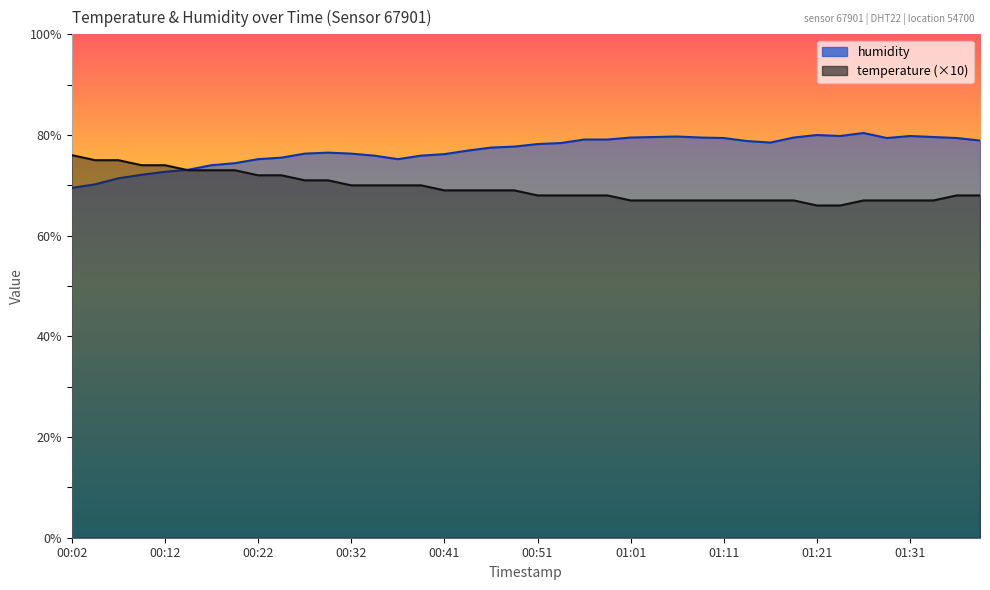

Reading left to right, list all the values displayed in this chart.

temperature: 76.0	75.0	75.0	74.0	74.0	73.0	73.0	73.0	72.0	72.0	71.0	71.0	70.0	70.0	70.0	70.0	69.0	69.0	69.0	69.0	68.0	68.0	68.0	68.0	67.0	67.0	67.0	67.0	67.0	67.0	67.0	67.0	66.0	66.0	67.0	67.0	67.0	67.0	68.0	68.0
humidity: 69.5	70.2	71.4	72.1	72.7	73.1	74.0	74.4	75.2	75.5	76.3	76.5	76.3	75.9	75.2	75.9	76.2	76.9	77.5	77.7	78.2	78.4	79.1	79.1	79.5	79.6	79.7	79.5	79.4	78.8	78.5	79.5	80.0	79.8	80.4	79.4	79.8	79.6	79.4	78.9